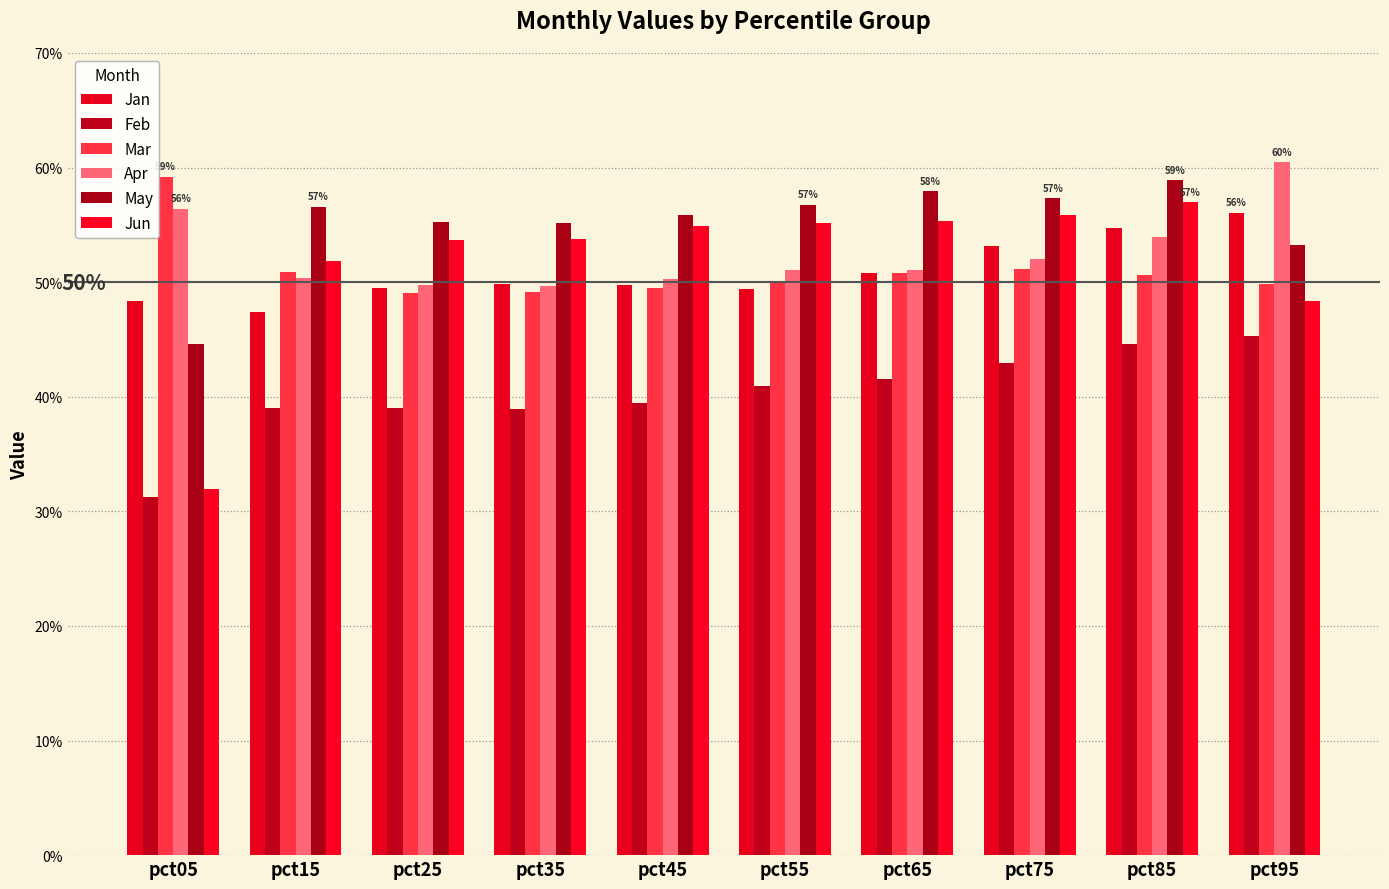

What is the sum of the Mar values at pct55 and pct15?

1.0